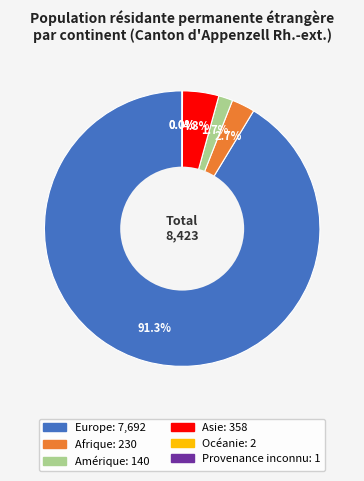

What percentage do Asie and Europe together represent?

95.6%